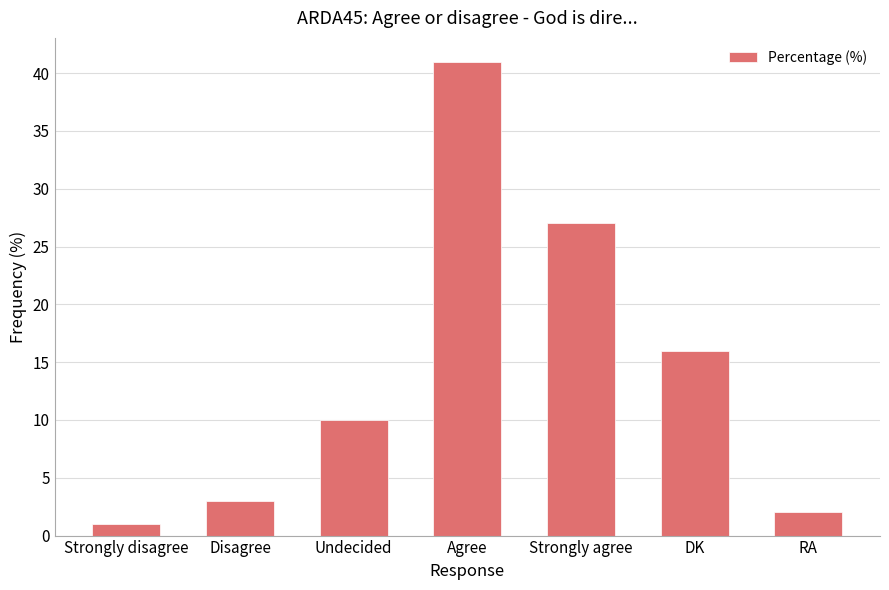

Reading left to right, extract all data points from this chart.

Strongly disagree=1	Disagree=3	Undecided=10	Agree=41	Strongly agree=27	DK=16	RA=2